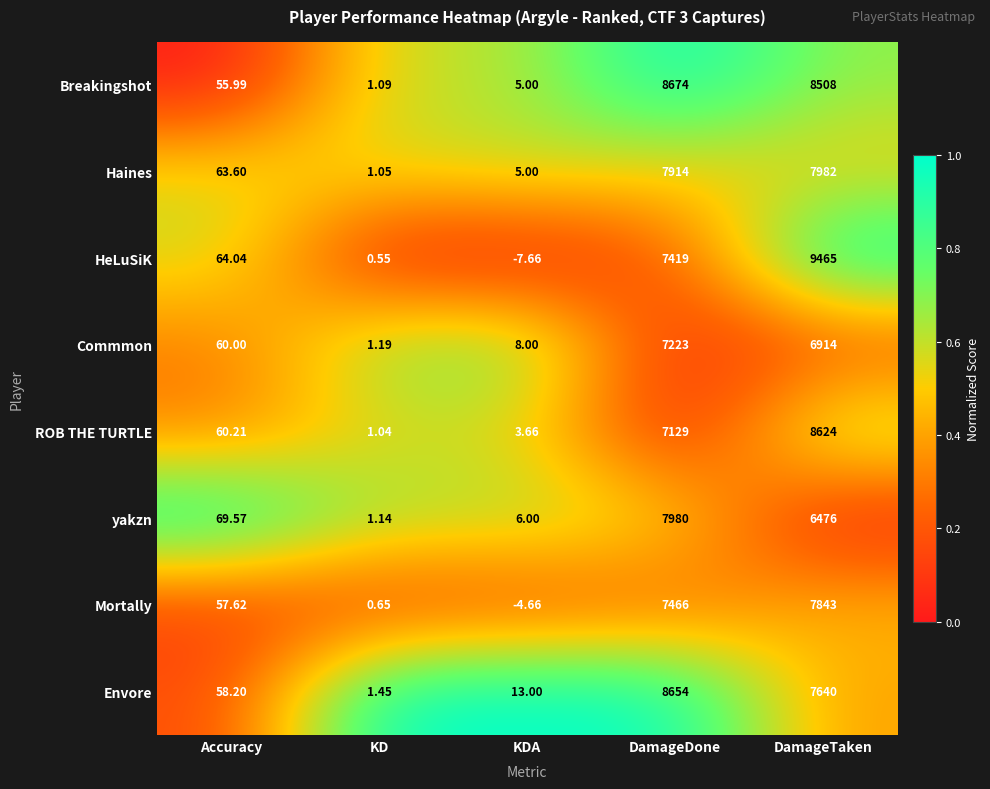

Rank the series by their maximum value, from lowest to highest.

Commmon, Mortally, yakzn, Haines, ROB THE TURTLE, Envore, Breakingshot, HeLuSiK